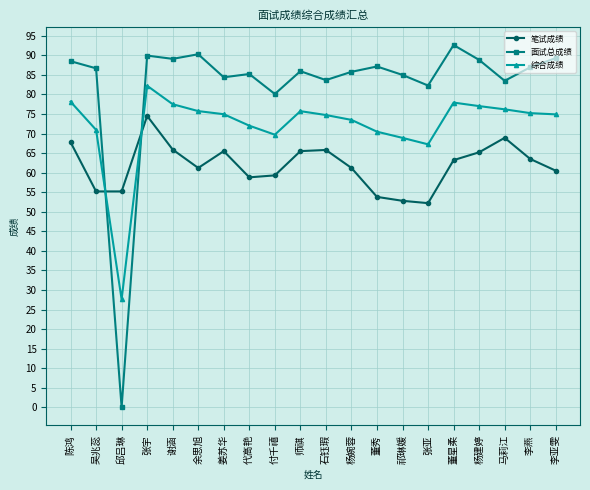

True or false: 综合成绩 has a value of 120.0 at 马莉江.

False